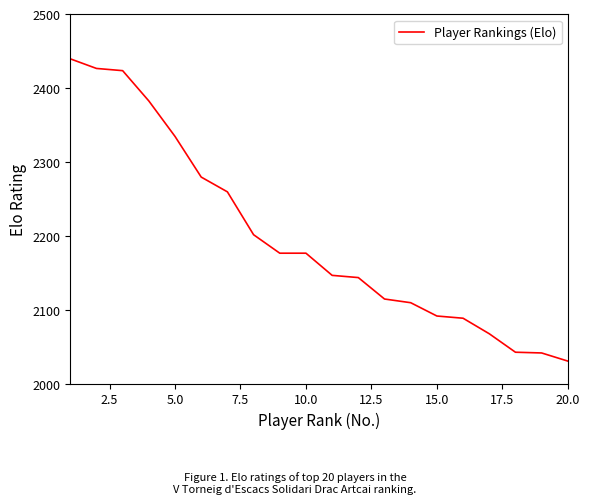

What is the difference between the maximum and minimum values?

409